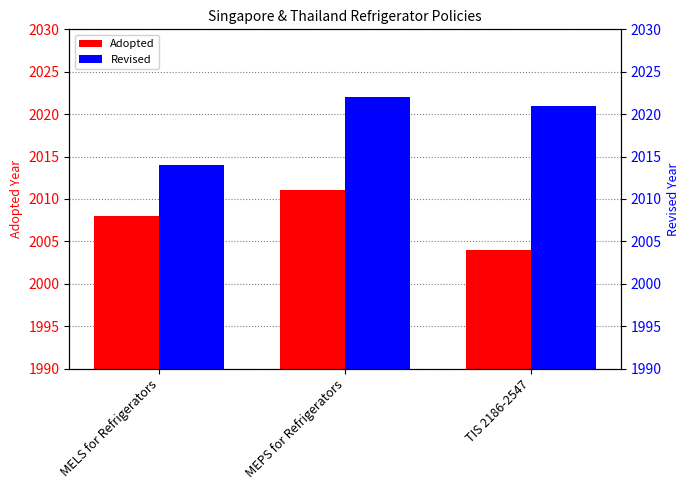

Does the chart contain stacked bars?

No